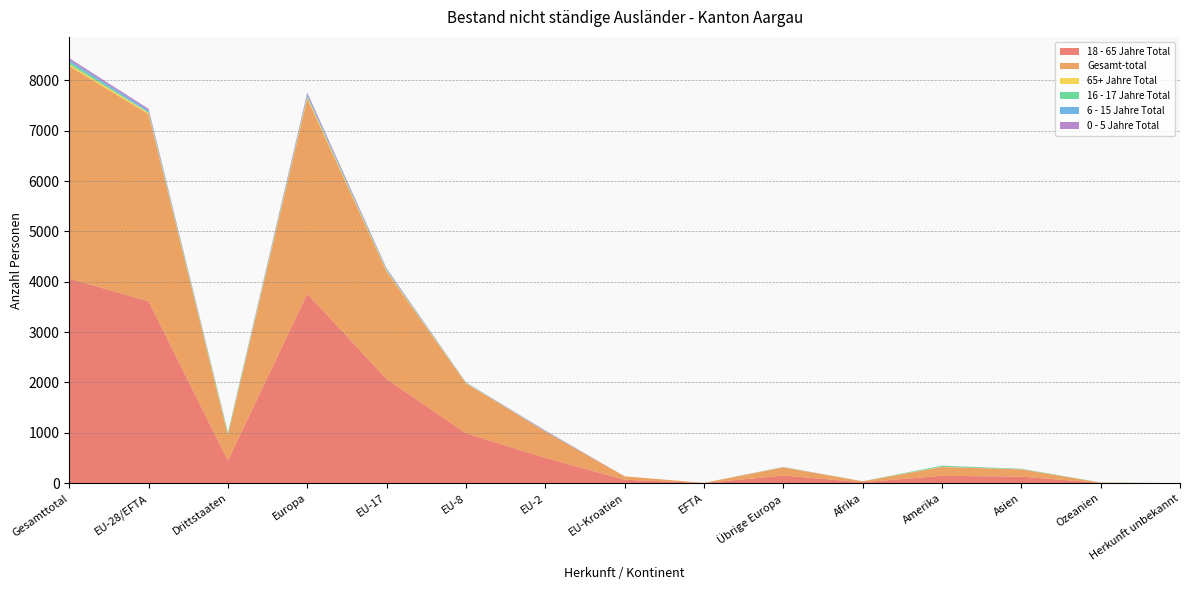

Reading left to right, extract all data points from this chart.

18 - 65 Jahre Total: 4063	3613	450	3763	2068	991	503	68	3	150	19	146	130	5	0
Gesamt-total: 4222	3718	504	3879	2133	991	523	68	3	161	19	174	143	7	0
65+ Jahre Total: 39	28	11	31	21	7	0	0	0	3	0	6	2	0	0
16 - 17 Jahre Total: 42	10	32	13	5	5	0	0	0	3	0	19	8	2	0
6 - 15 Jahre Total: 37	34	3	34	21	3	10	0	0	0	0	2	1	0	0
0 - 5 Jahre Total: 41	33	8	38	18	5	10	0	0	5	0	1	2	0	0